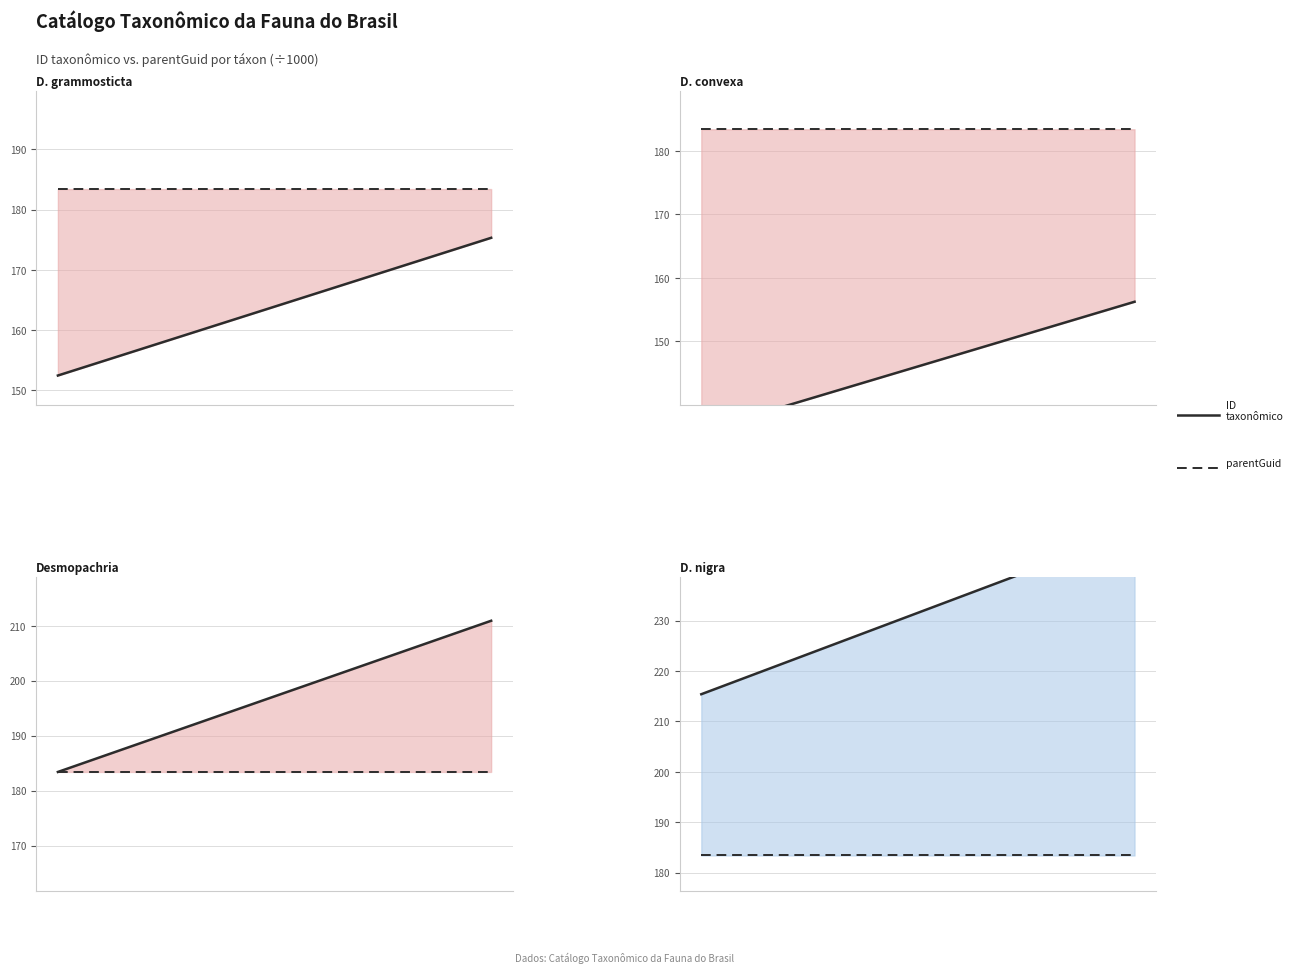

Is the value of ID taxonômico at 2.0 greater than the value of parentGuid at 18?

Yes